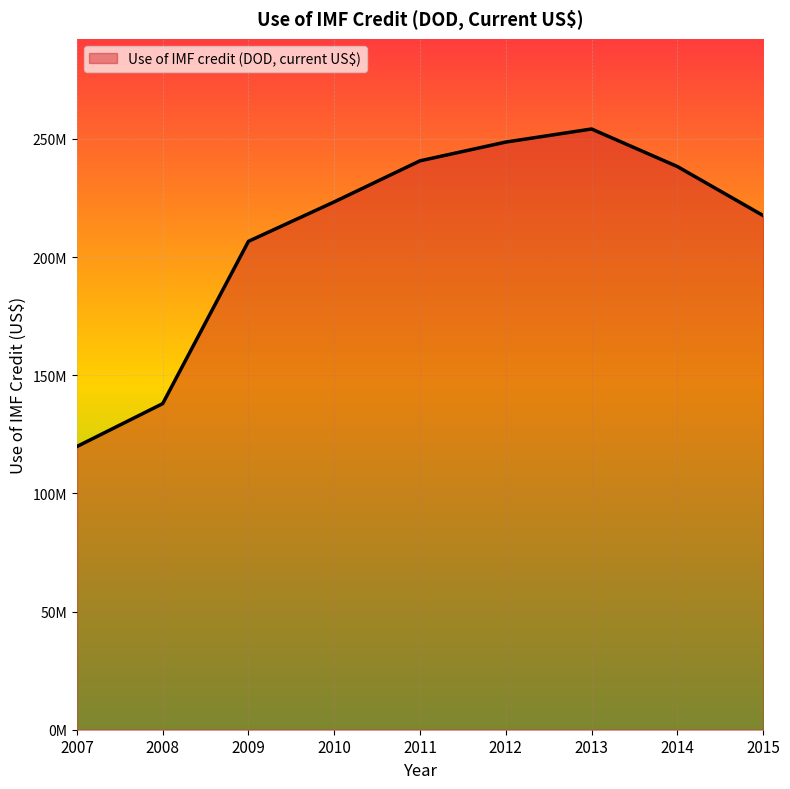

Rank the categories by value from highest to lowest.

2013, 2012, 2011, 2014, 2010, 2015, 2009, 2008, 2007